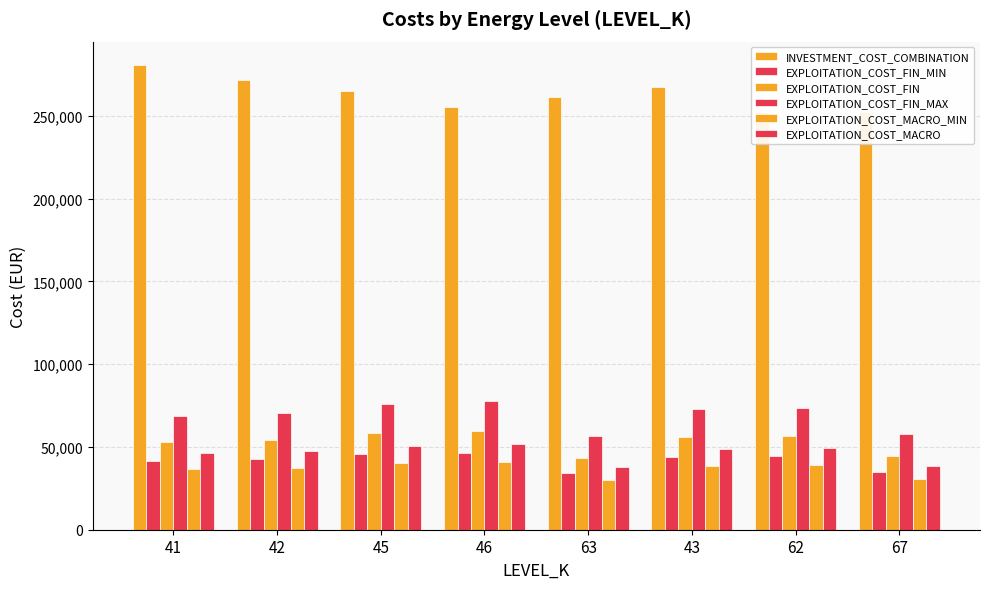

What is the value of the EXPLOITATION_COST_MACRO_MIN bar at the 1st from the left?

36551